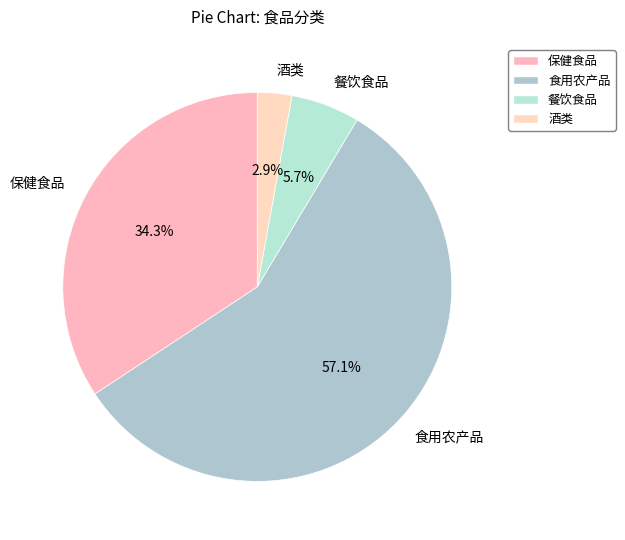

Which slice is the largest?

食用农产品